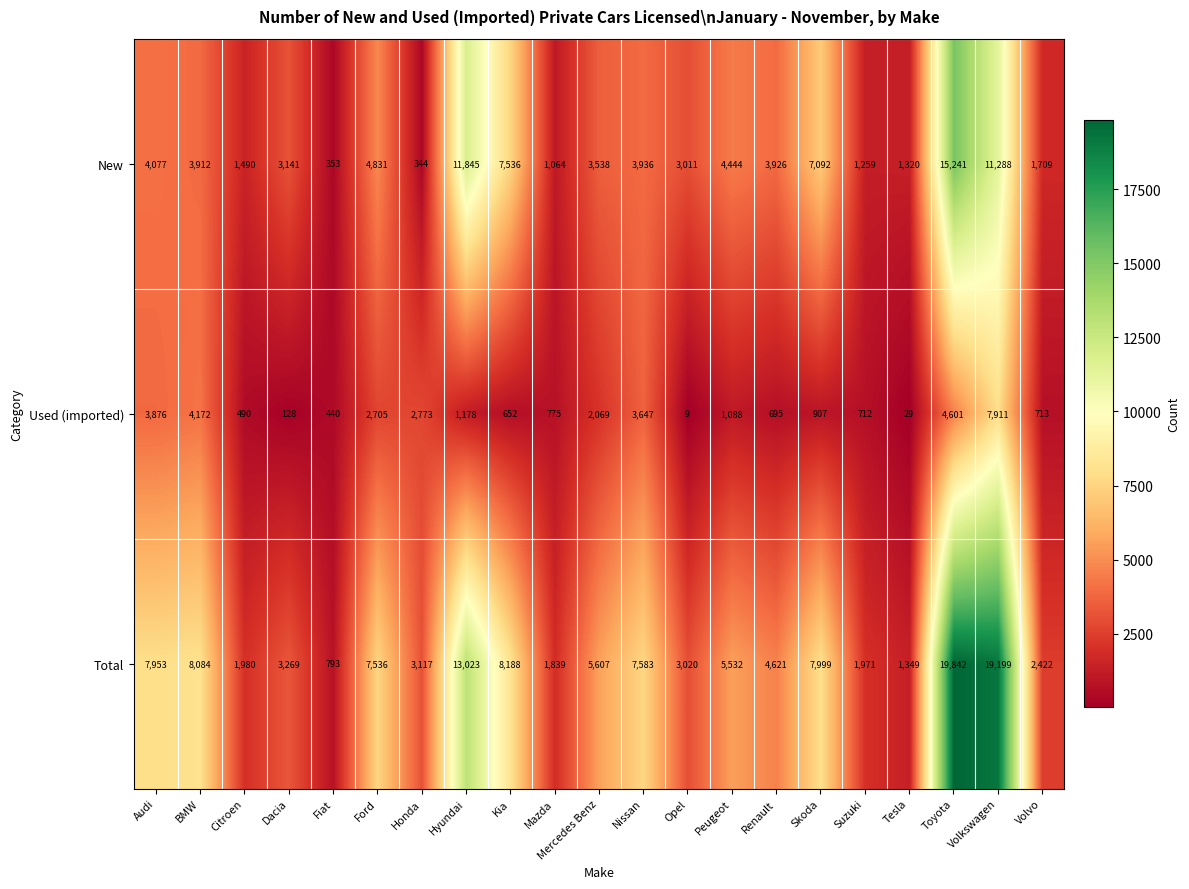

At Tesla, list the series in order from largest to smallest.

Total, New, Used (imported)